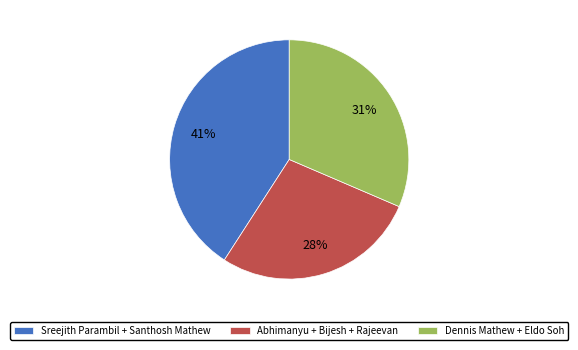

To the nearest percent, what is the average slice percentage?

33%